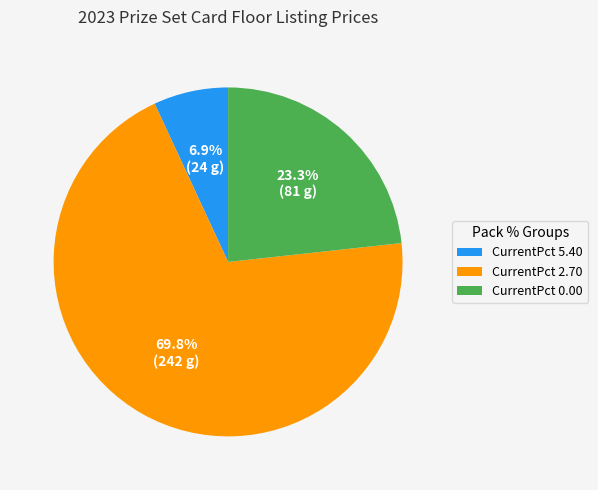

Count the number of slices in the pie.

3